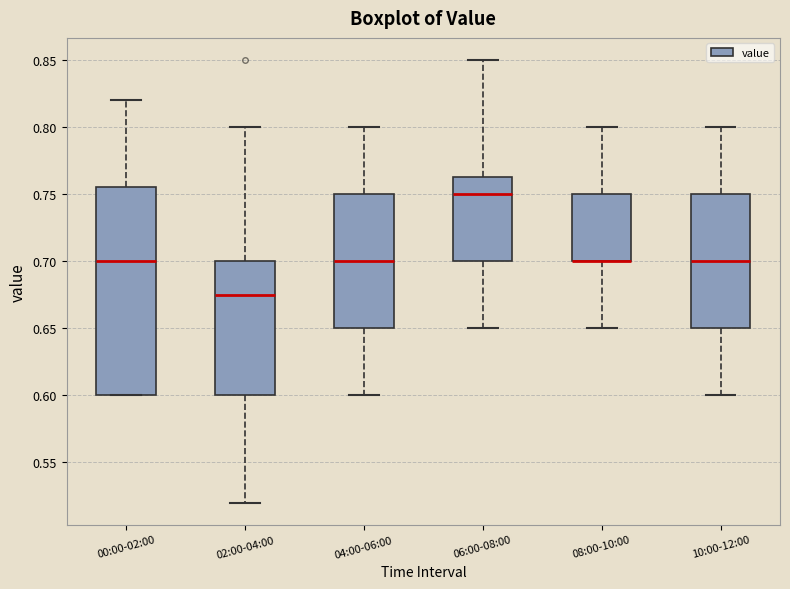

Reading left to right, read every box against the y-axis: the position of its median line, the range the box covers, and the ends of its whiskers. The values are not printed on the chart, so give them approximately, as read against the axis.

00:00-02:00: median 0.700, box 0.600 to 0.755, whiskers 0.600 to 0.820
02:00-04:00: median 0.675, box 0.600 to 0.700, whiskers 0.520 to 0.800
04:00-06:00: median 0.700, box 0.650 to 0.750, whiskers 0.600 to 0.800
06:00-08:00: median 0.750, box 0.700 to 0.765, whiskers 0.650 to 0.850
08:00-10:00: median 0.700 (drawn on the box's lower edge), box 0.700 to 0.750, whiskers 0.650 to 0.800
10:00-12:00: median 0.700, box 0.650 to 0.750, whiskers 0.600 to 0.800